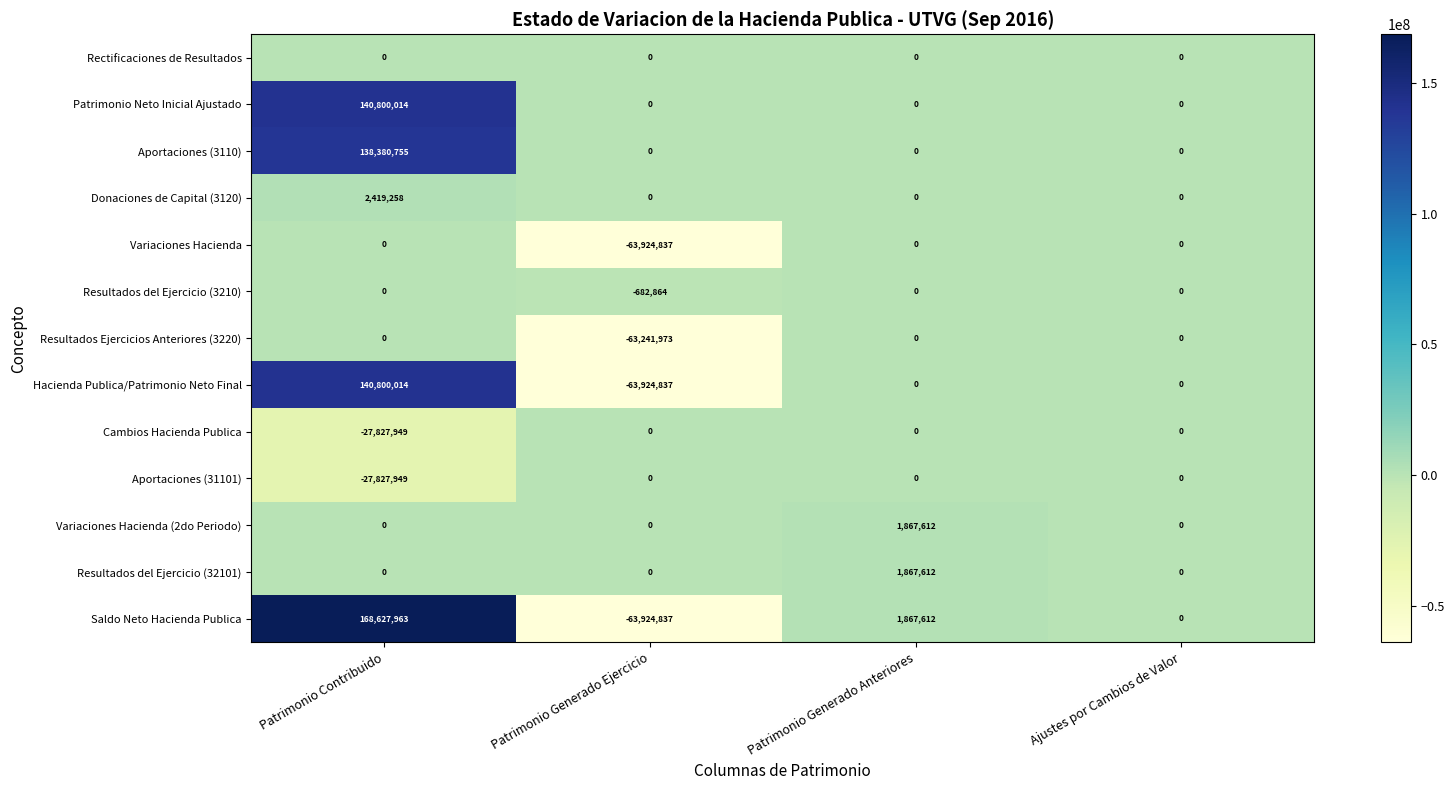

What is the difference between the highest and lowest values at Patrimonio Contribuido?

196455912